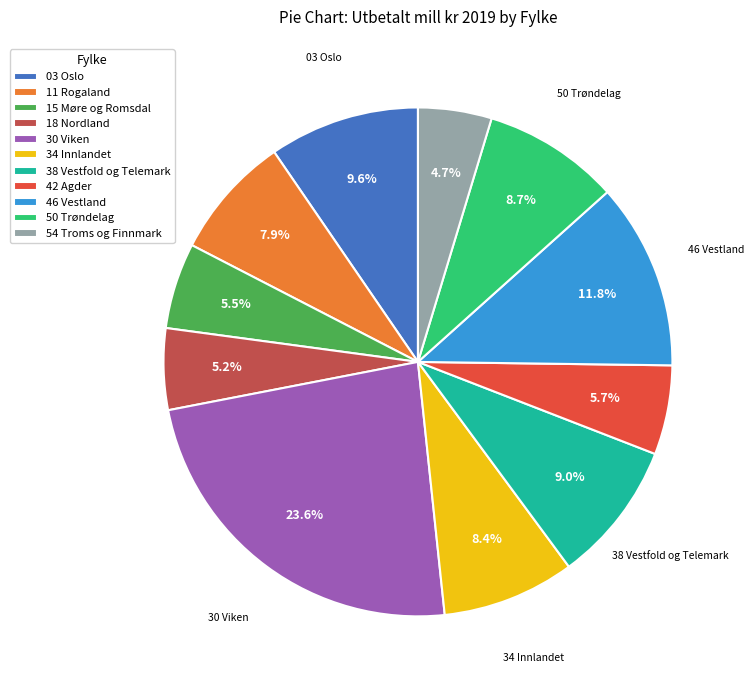

Is it true that 03 Oslo is 20% of the pie?

False